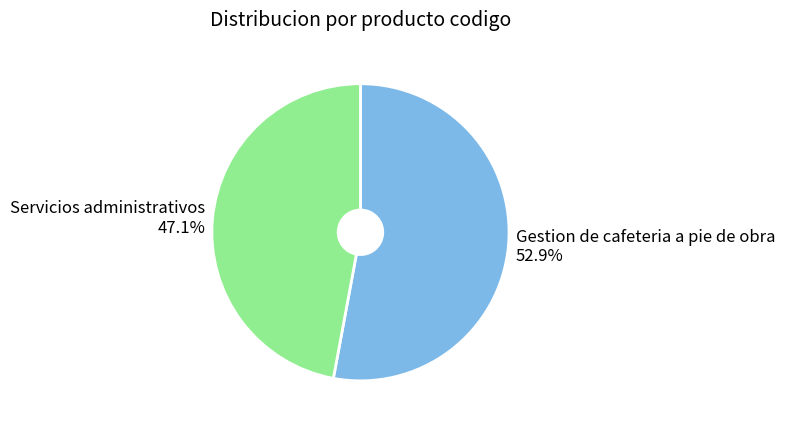

What is the ratio of the value at Servicios administrativos to the value at Gestion de cafeteria a pie de obra?

0.9